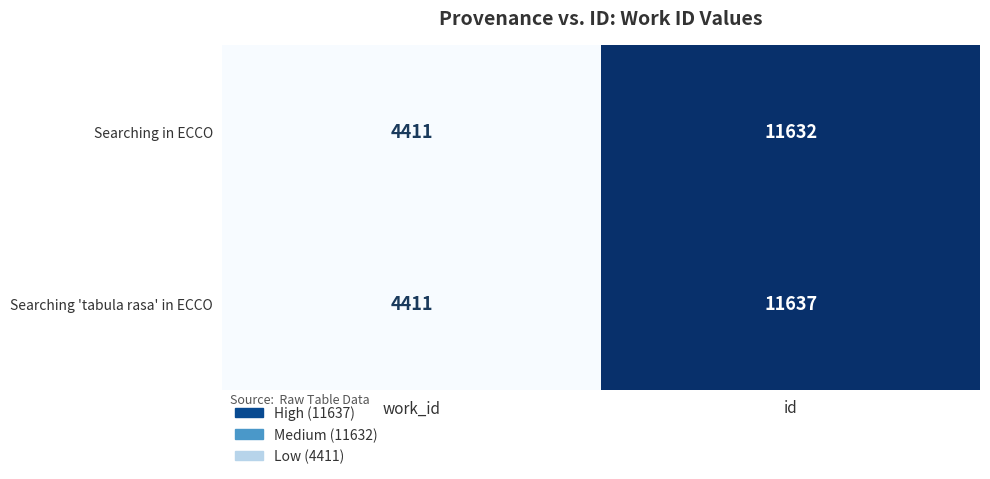

What is the total value across all series at id?

23269